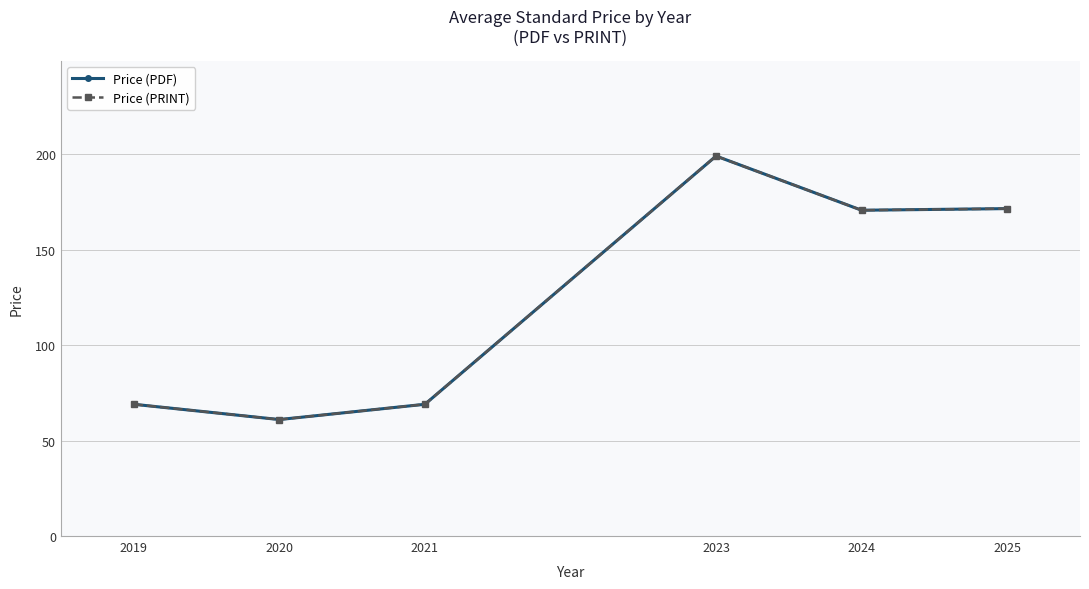

At 2025, list the series in order from largest to smallest.

Price (PDF), Price (PRINT)